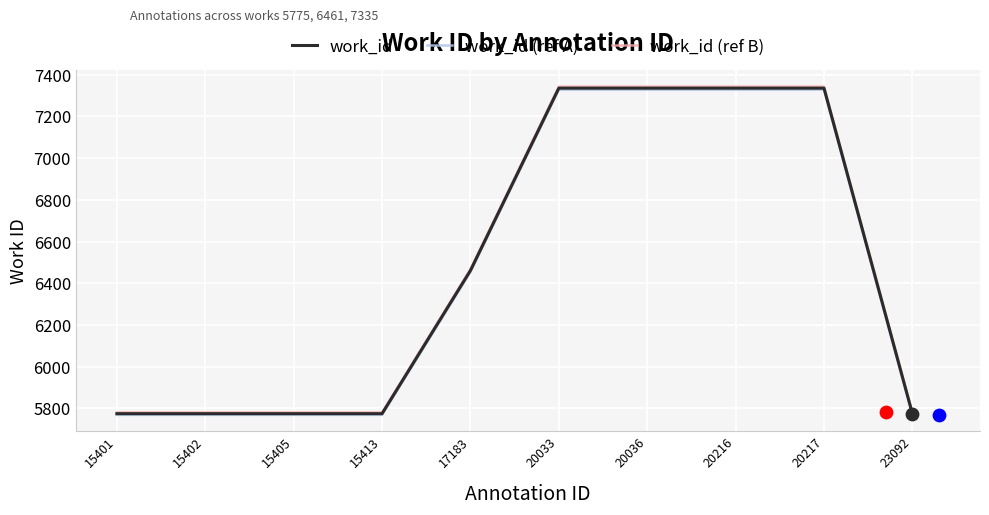

Which series reaches the minimum Y coordinate?

work_id (ref A)